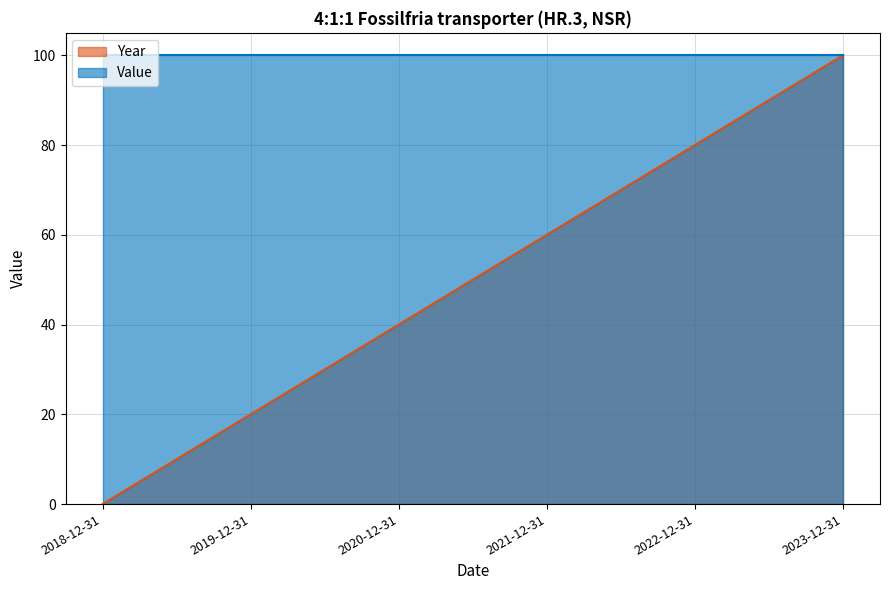

Where does the data first go above 59?

2021-12-31